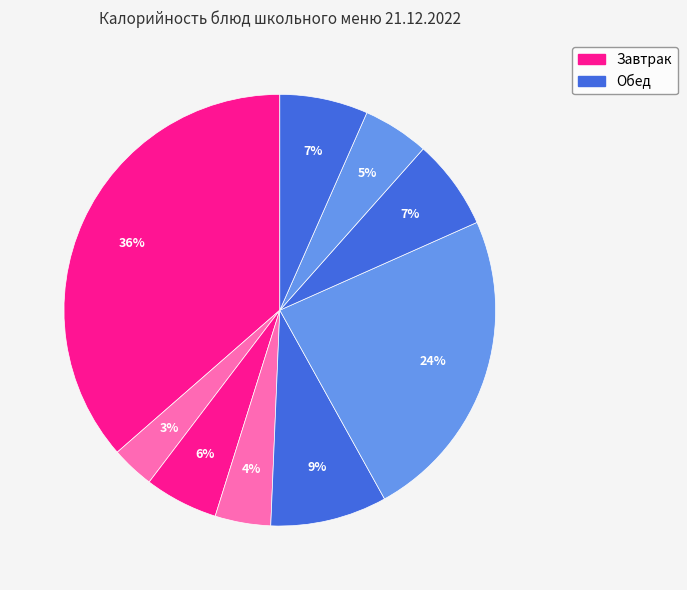

Count the number of slices in the pie.

9